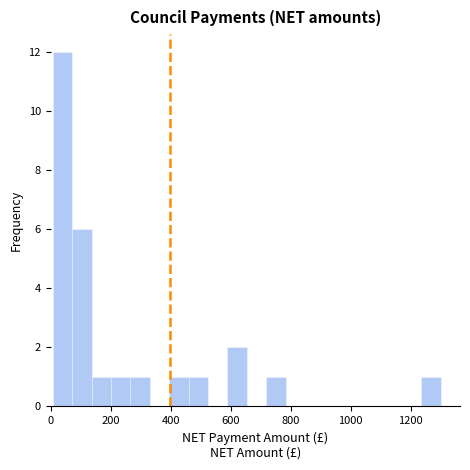

Read against the x-axis, roughly where is the centre of the tallest bar?

40